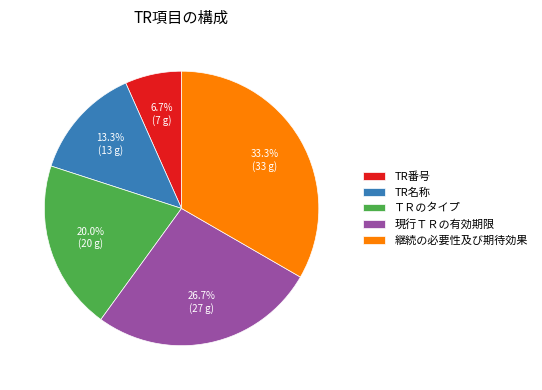

The 継続の必要性及び期待効果 slice represents 43% of the pie. True or false?

False